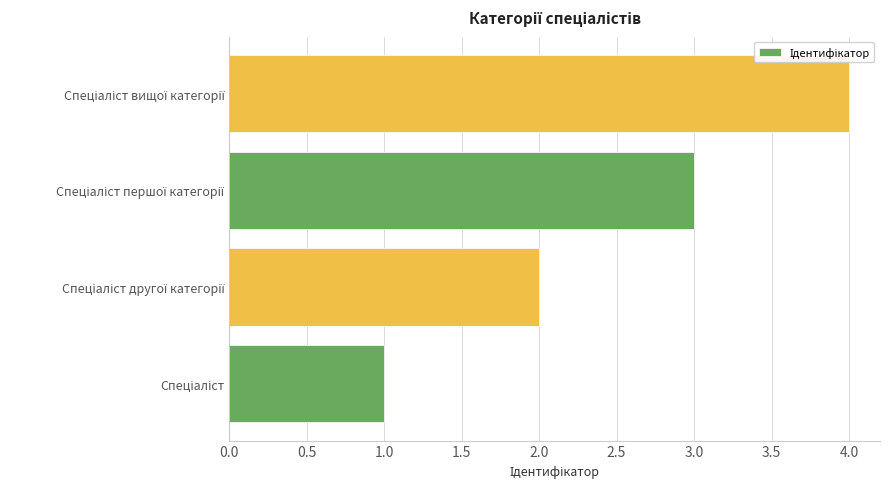

How many data points does each series have?

4